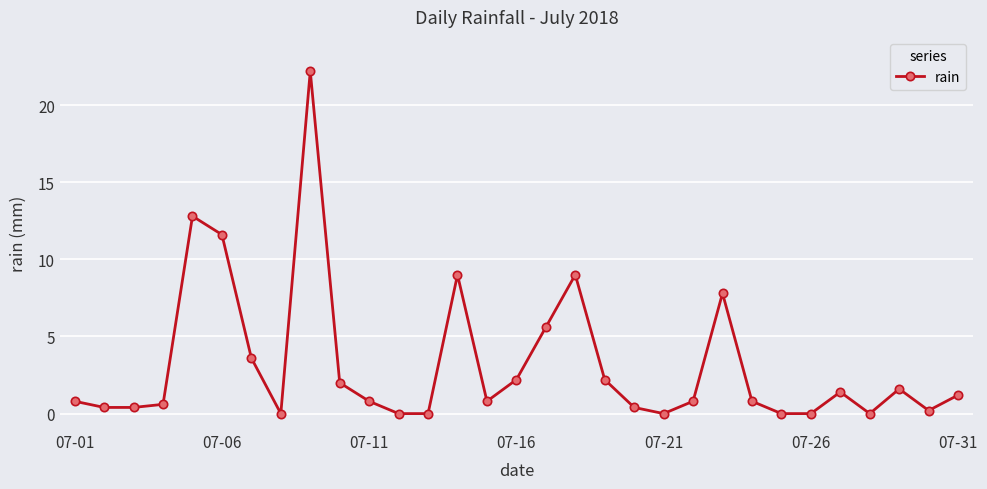

What is the maximum value shown in the chart?

22.2